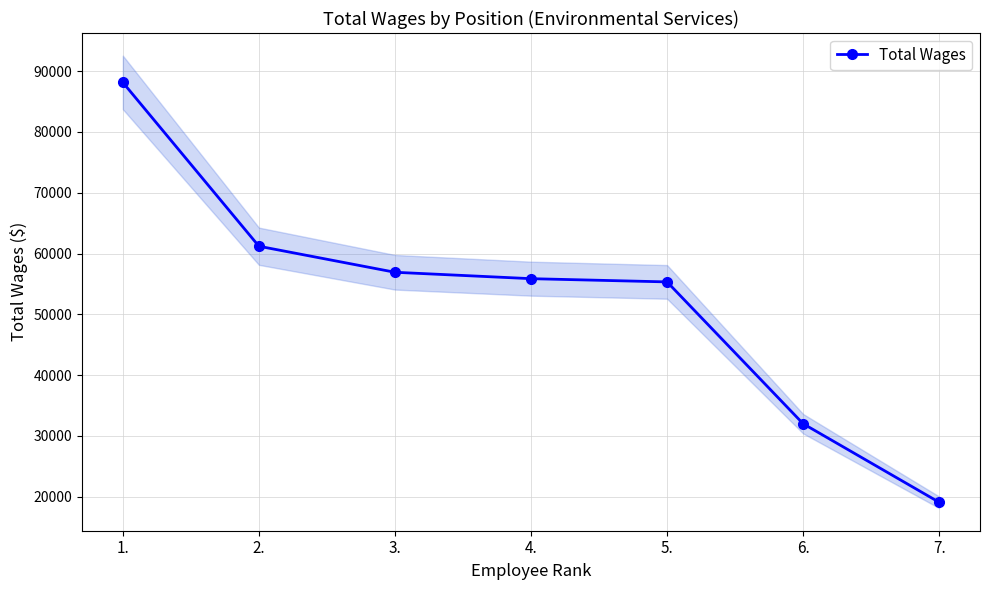

What is the change in value from 1. to 3.?

-31214